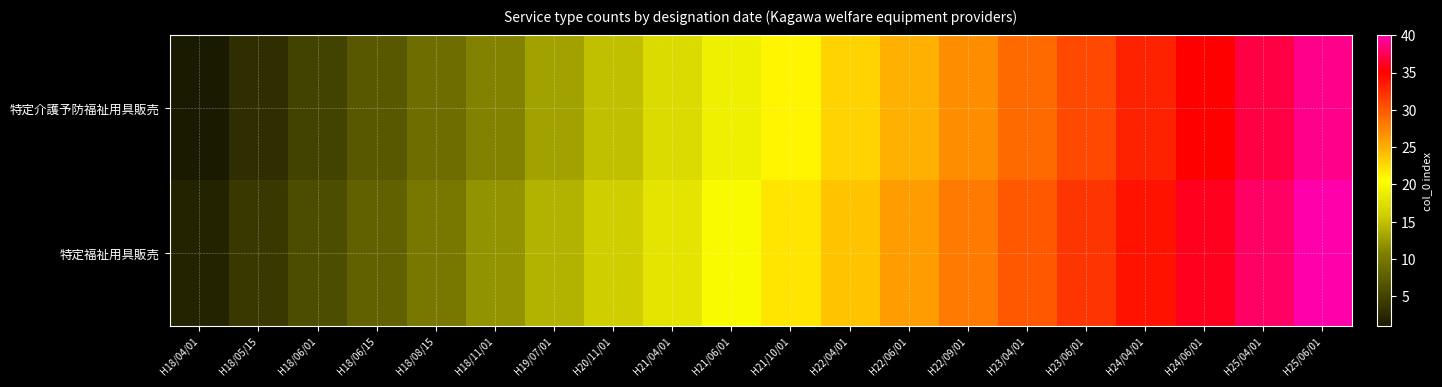

Rank the series at H21/06/01 from lowest to highest value.

特定介護予防福祉用具販売, 特定福祉用具販売